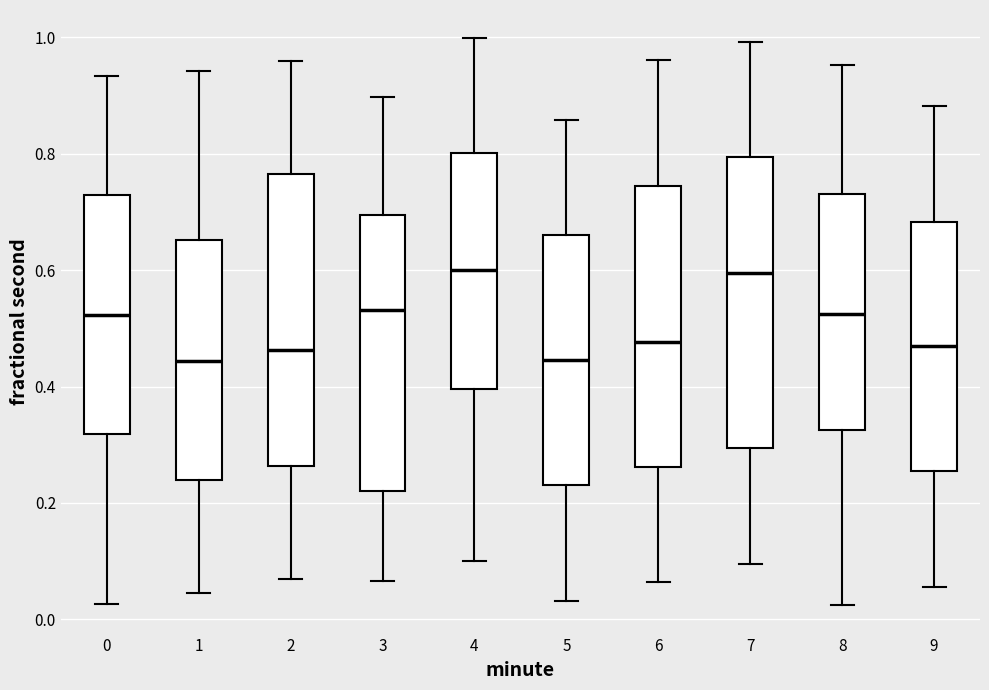

Reading left to right, transcribe this box plot: for each box, give where its median line is, the range the box spans, and where its two whiskers end, as read against the y-axis. The values are not printed on the chart, so give them approximately, as read against the axis.

0: median 0.52, box 0.32 to 0.72, whiskers 0.02 to 0.94
1: median 0.44, box 0.24 to 0.66, whiskers 0.04 to 0.94
2: median 0.46, box 0.26 to 0.76, whiskers 0.06 to 0.96
3: median 0.54, box 0.22 to 0.70, whiskers 0.06 to 0.90
4: median 0.60, box 0.40 to 0.80, whiskers 0.10 to 1.00
5: median 0.44, box 0.24 to 0.66, whiskers 0.04 to 0.86
6: median 0.48, box 0.26 to 0.74, whiskers 0.06 to 0.96
7: median 0.60, box 0.30 to 0.80, whiskers 0.10 to 1.00
8: median 0.52, box 0.32 to 0.74, whiskers 0.02 to 0.96
9: median 0.46, box 0.26 to 0.68, whiskers 0.06 to 0.88